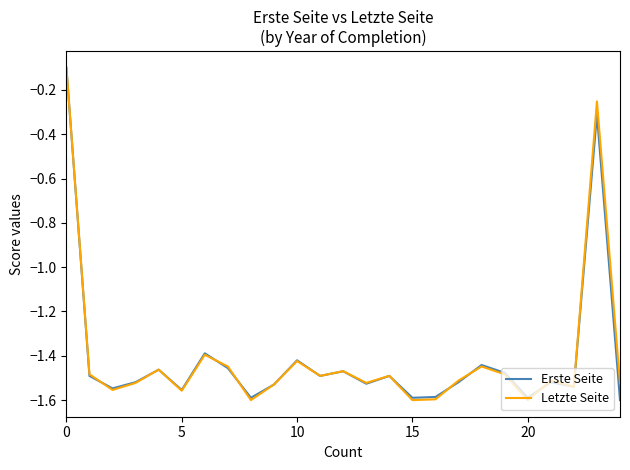

Which series has the largest range (max minus min)?

Erste Seite